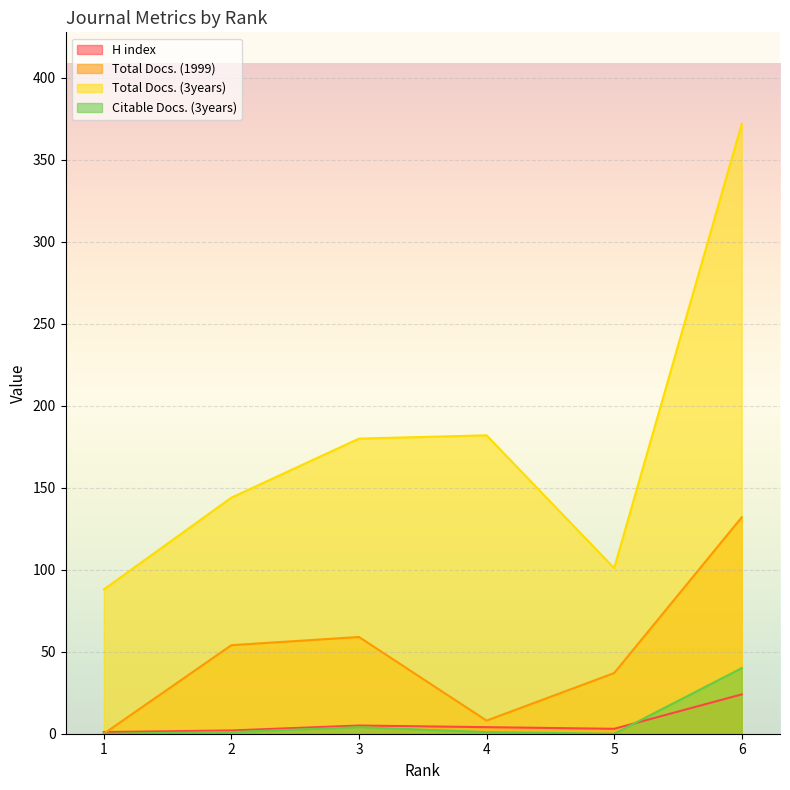

After their last crossing, which series has the higher values: Citable Docs. (3years) or H index?

Citable Docs. (3years)